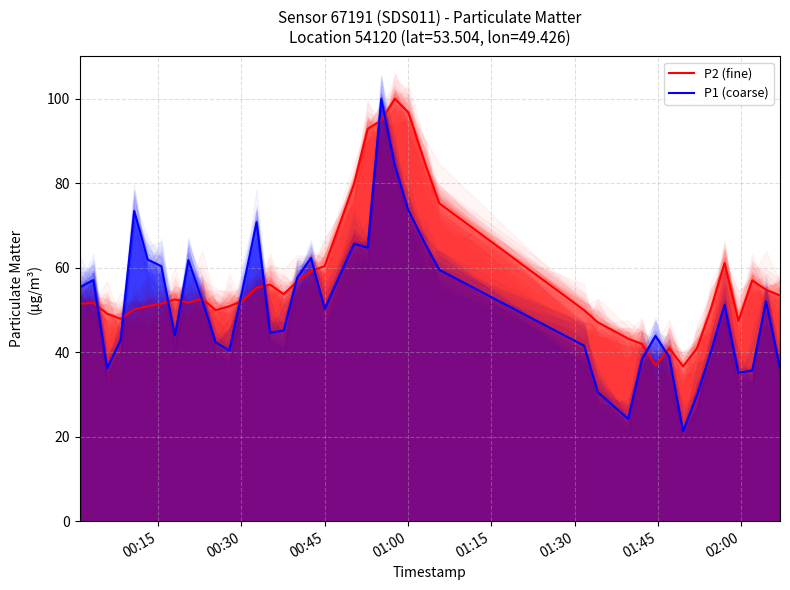

What is the lowest value of the P2 (fine) series?

36.6